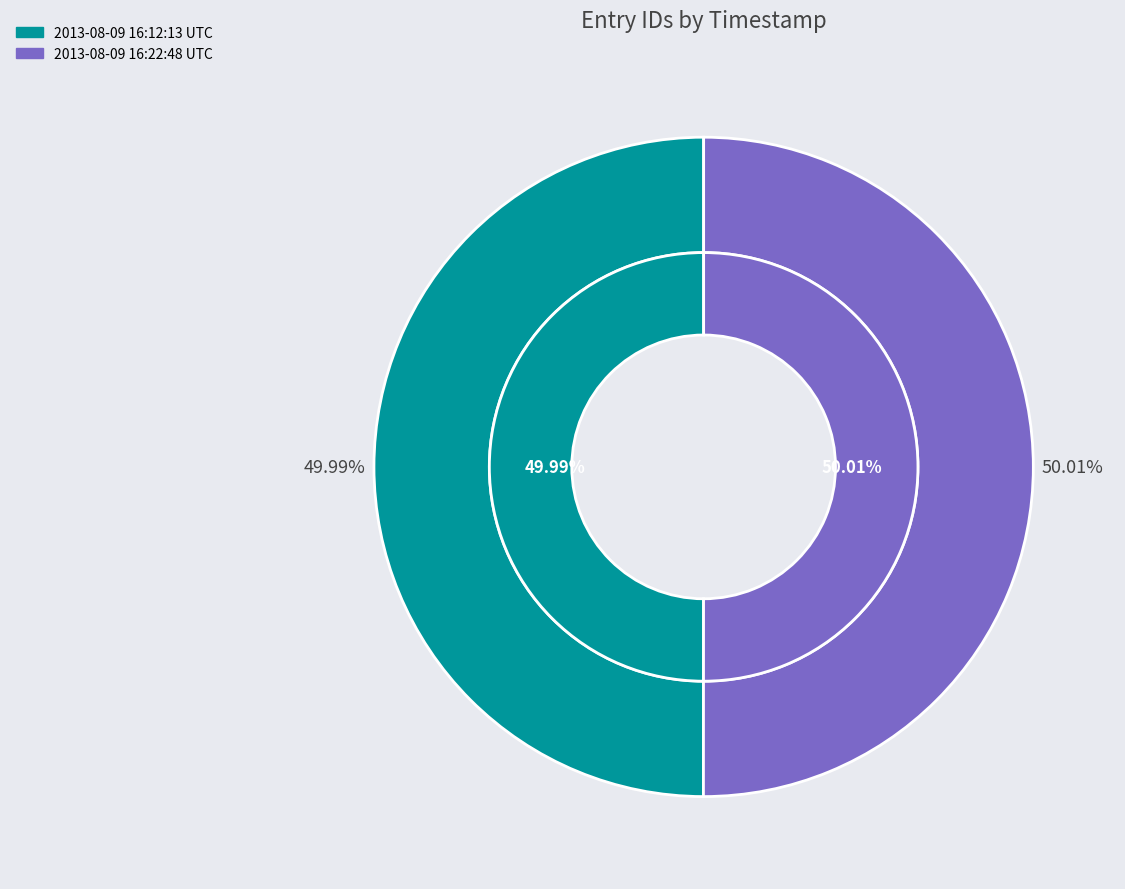

Which category has the smallest portion of the pie?

2013-08-09 16:12:13 UTC